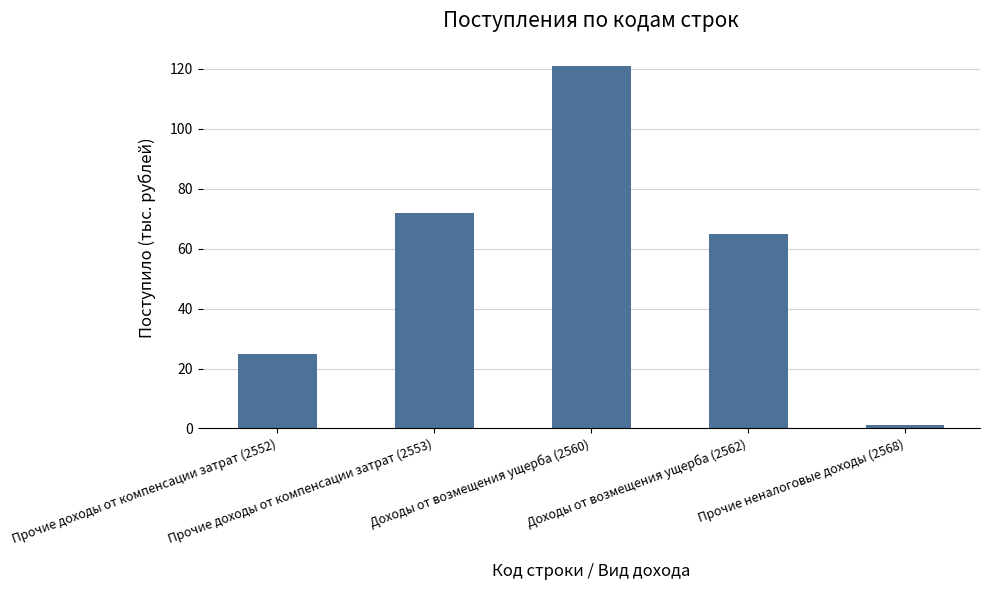

List the labels in order of value, largest first.

Доходы от возмещения ущерба (2560), Прочие доходы от компенсации затрат (2553), Доходы от возмещения ущерба (2562), Прочие доходы от компенсации затрат (2552), Прочие неналоговые доходы (2568)